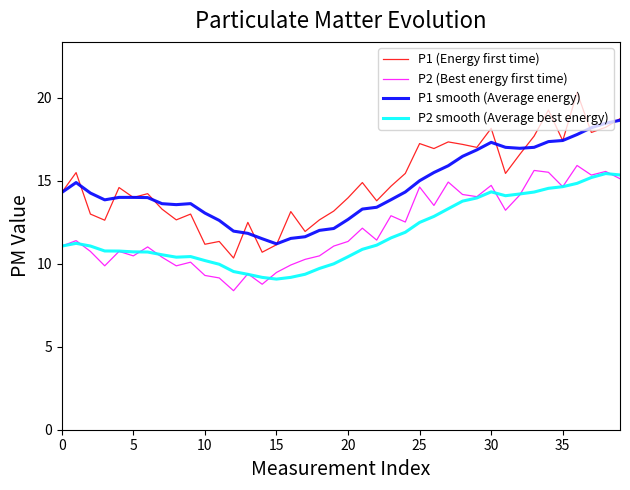

How many lines are shown in the chart?

4